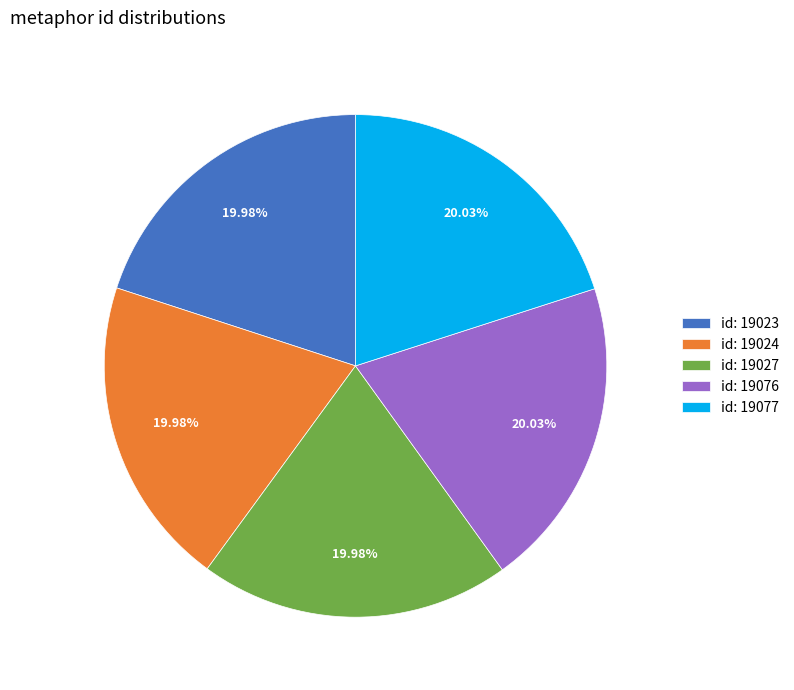

Is there a majority slice in this chart?

No